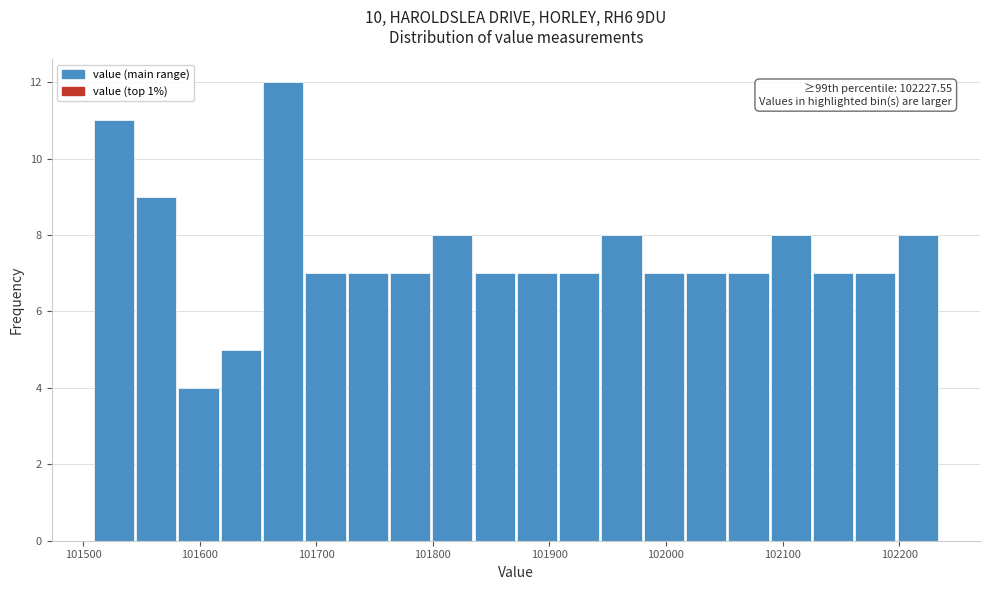

Around what value on the x-axis is the tallest bar? Give the approximate position of its centre, as read against the axis.

101670